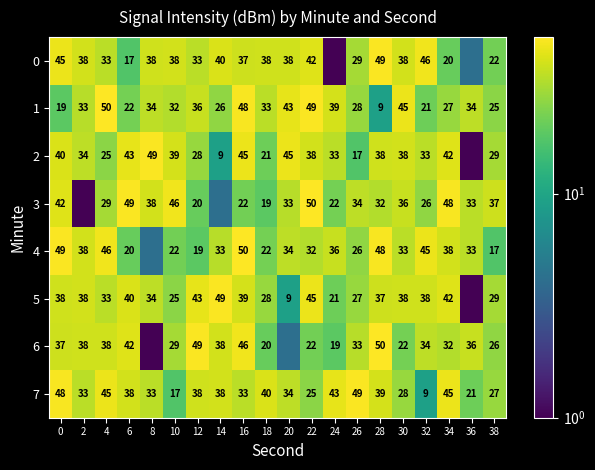

What is the spread (max minus min) of values at 6?

32.0